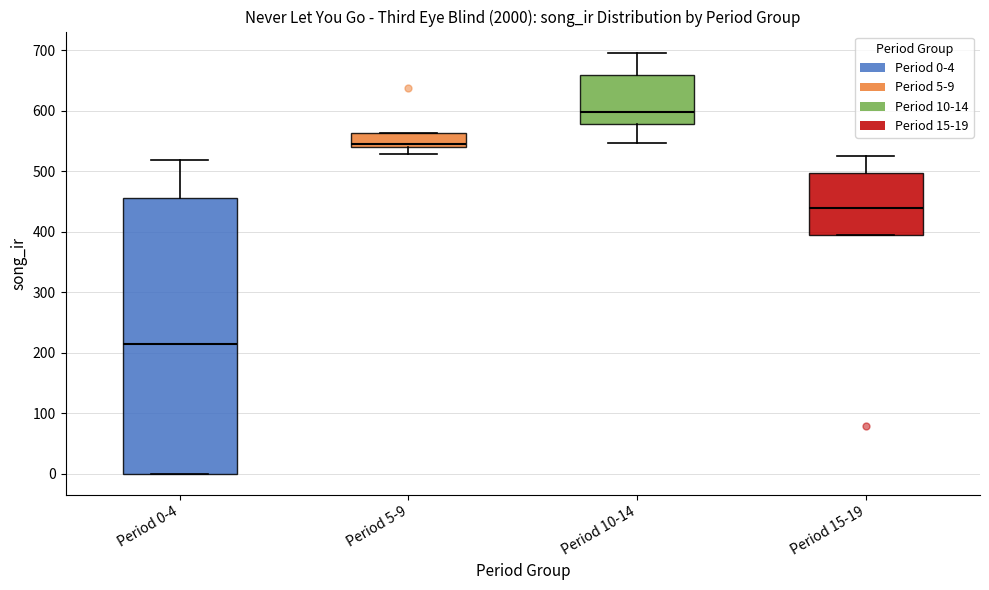

Comparing the boxes themselves (not the whiskers), which one is the tallest?

Period 0-4